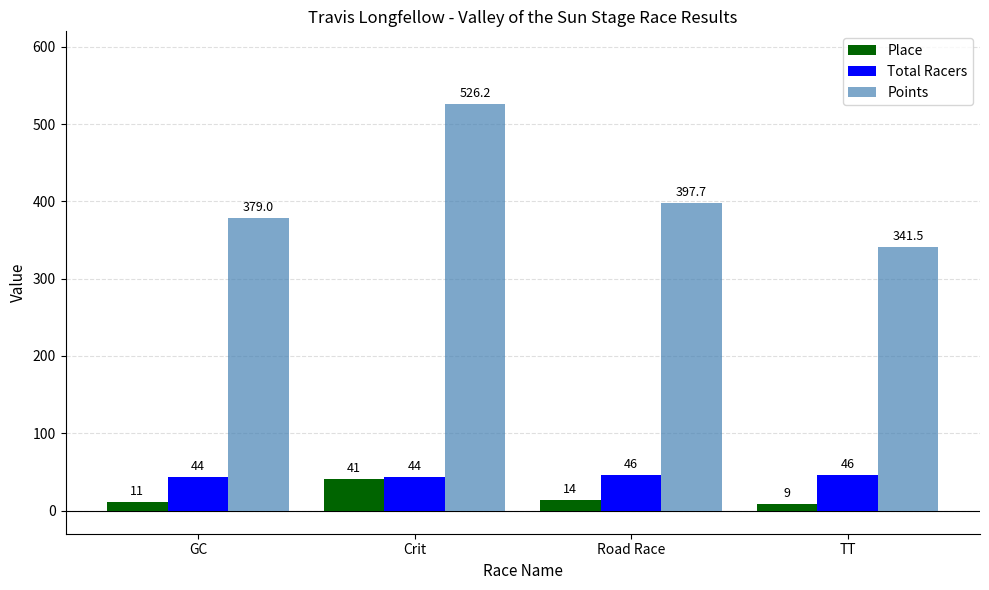

Which series has the largest total across all categories?

Points